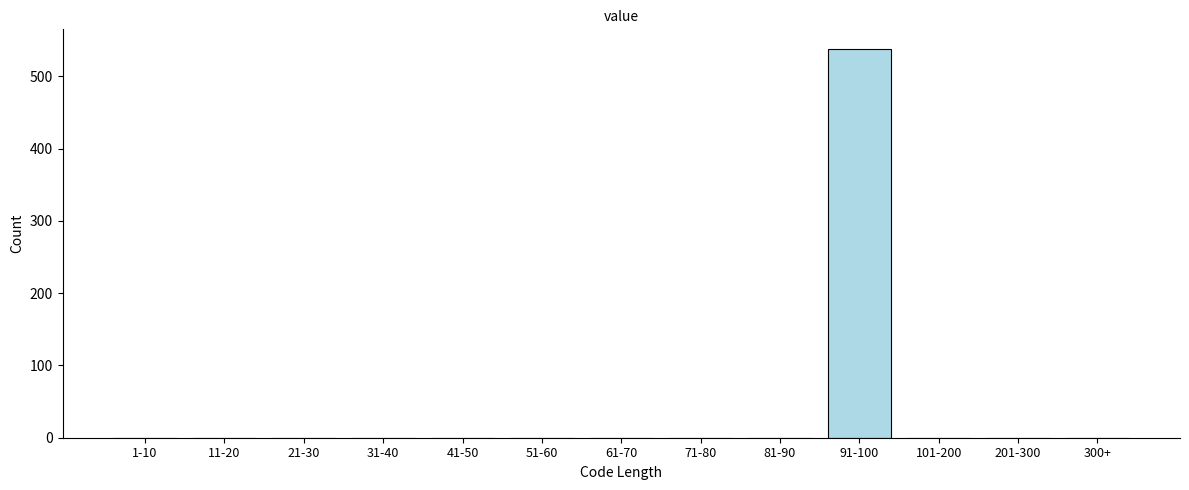

Reading left to right, what are all the values shown in this chart?

1-10=0	11-20=0	21-30=0	31-40=0	41-50=0	51-60=0	61-70=0	71-80=0	81-90=0	91-100=538	101-200=0	201-300=0	300+=0